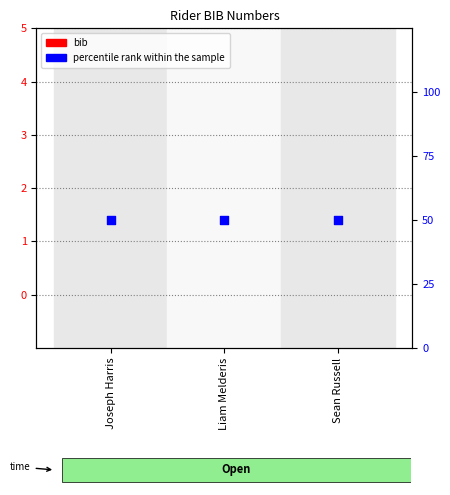

Which series reaches the minimum Y coordinate?

bib